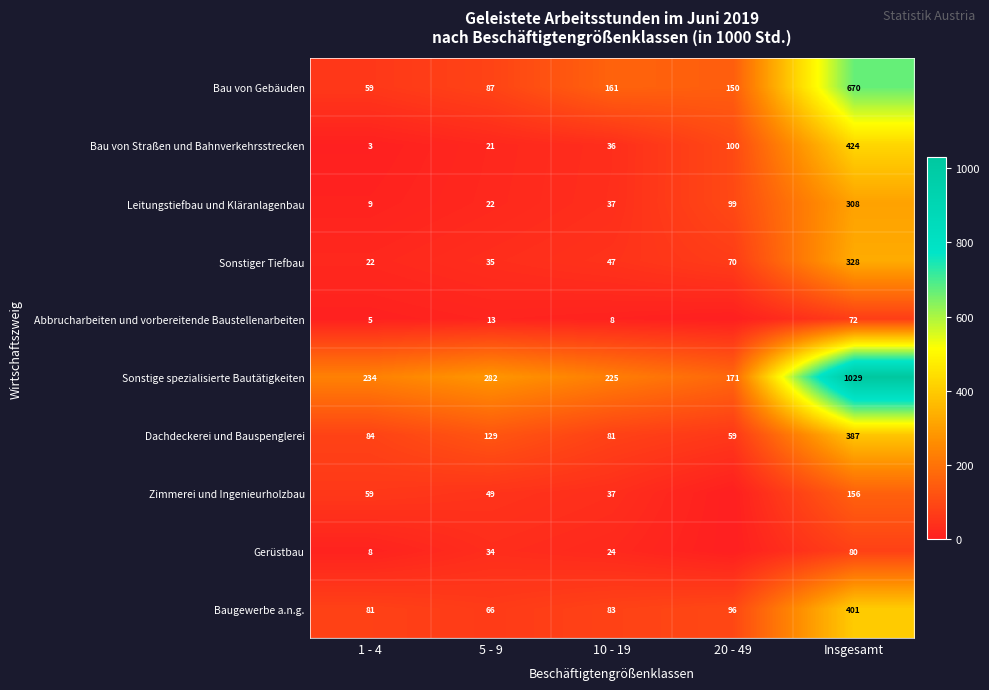

What is the sum of all Sonstiger Tiefbau values?

502